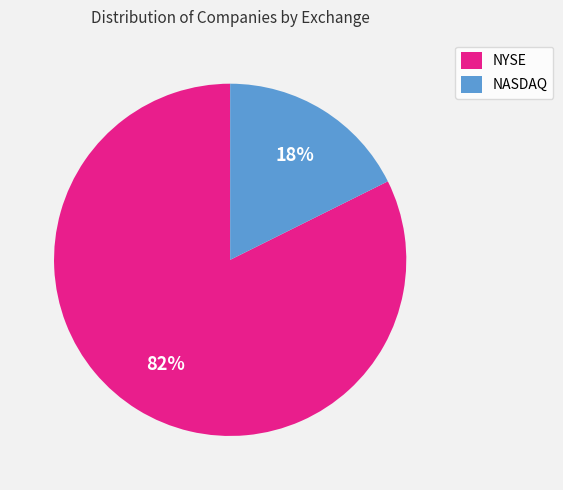

Which category has the biggest portion of the pie?

NYSE